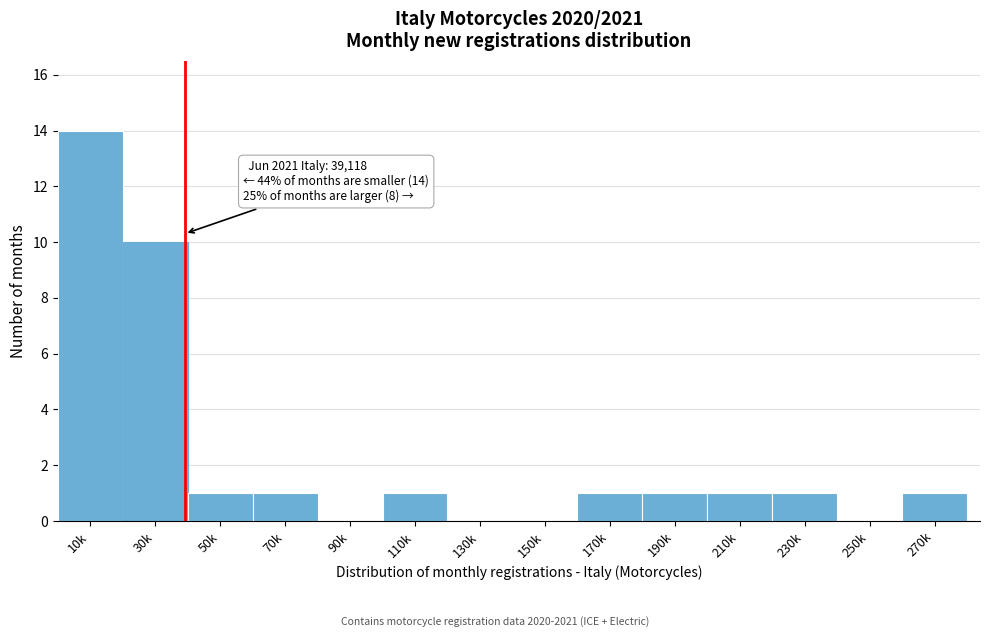

Reading left to right, transcribe all the data shown in this chart.

10k=14	30k=10	50k=1	70k=1	90k=0	110k=1	130k=0	150k=0	170k=1	190k=1	210k=1	230k=1	250k=0	270k=1